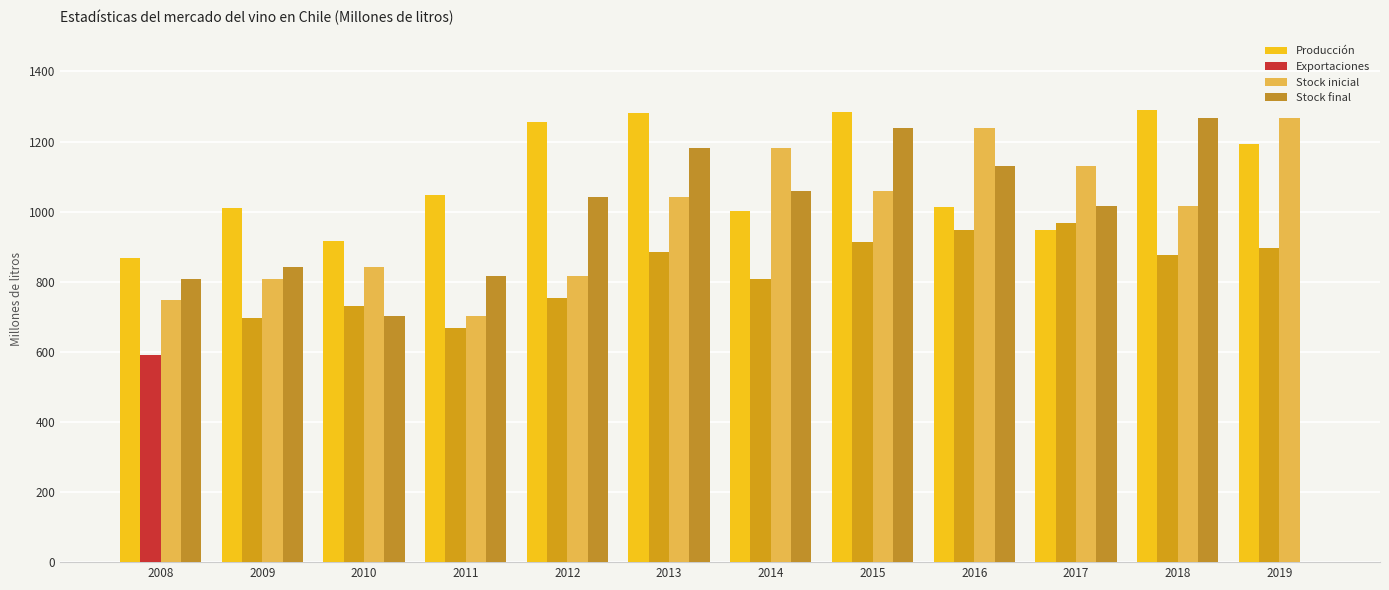

What is the approximate value of Exportaciones at 2018?

876.0